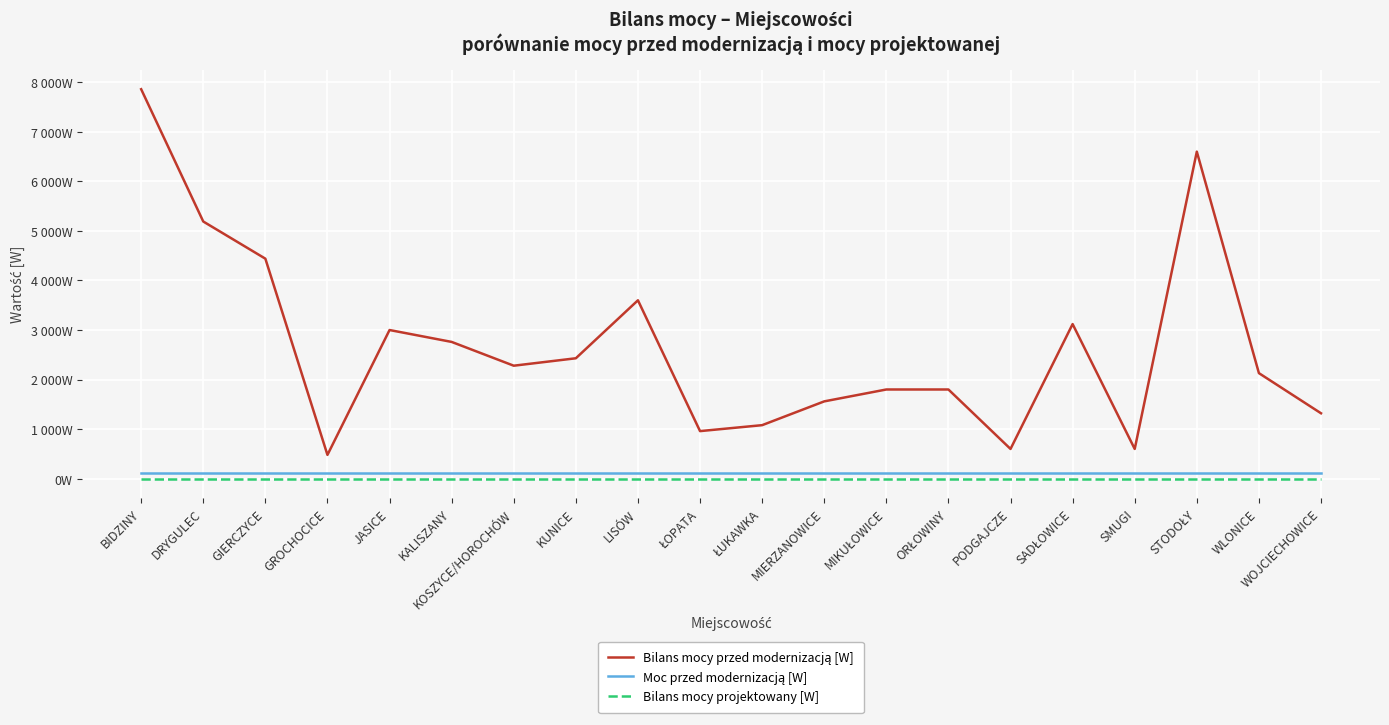

Does the chart display data point markers on the line(s)?

No